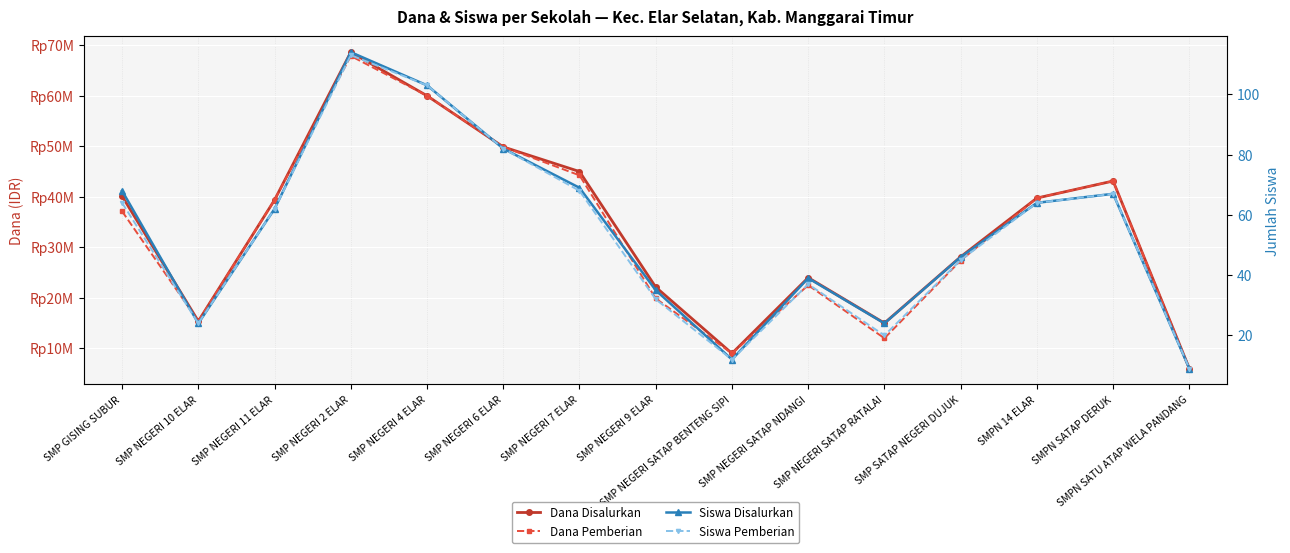

What is the lowest value of the Dana Pemberian series?

6000000